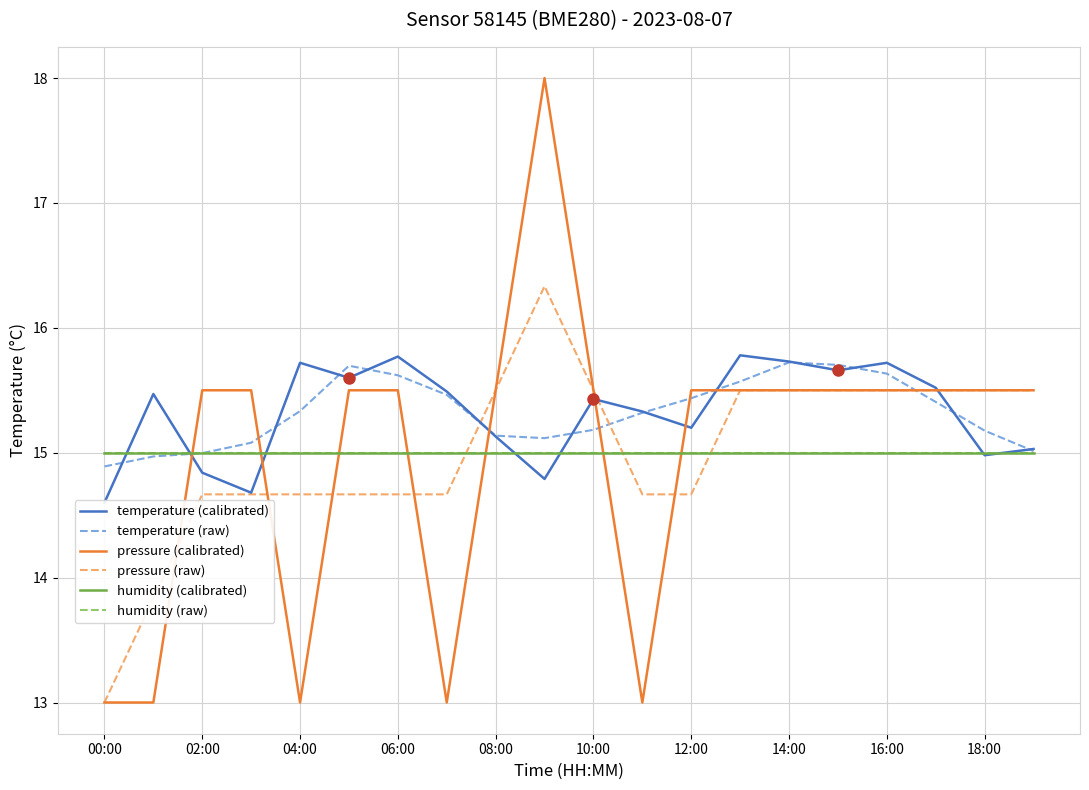

What position from the left is 08:00?

9